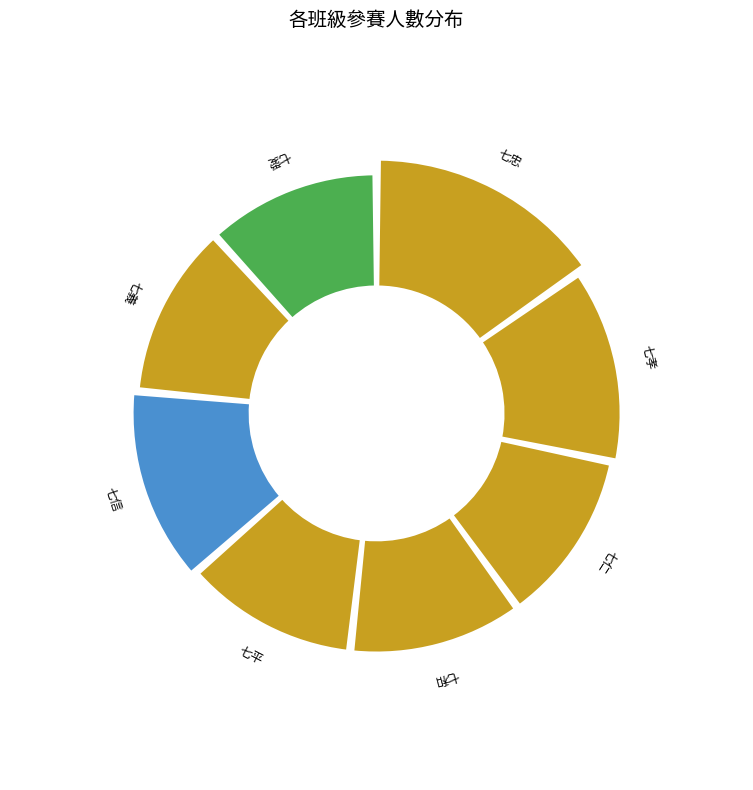

True or false: 七信 accounts for 3% of the total.

False